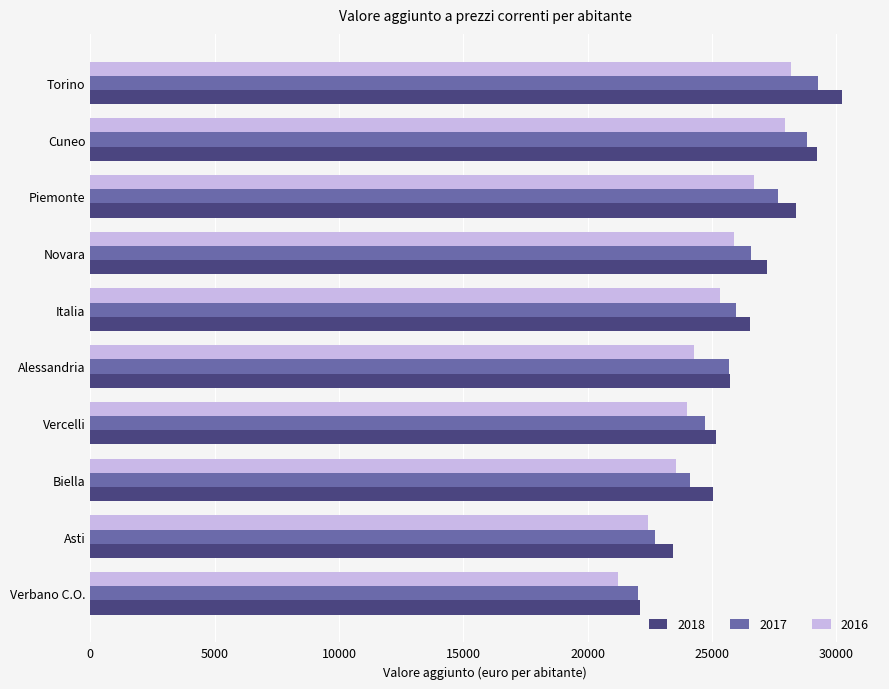

Between Alessandria and Italia, which series saw the biggest shift?

2016